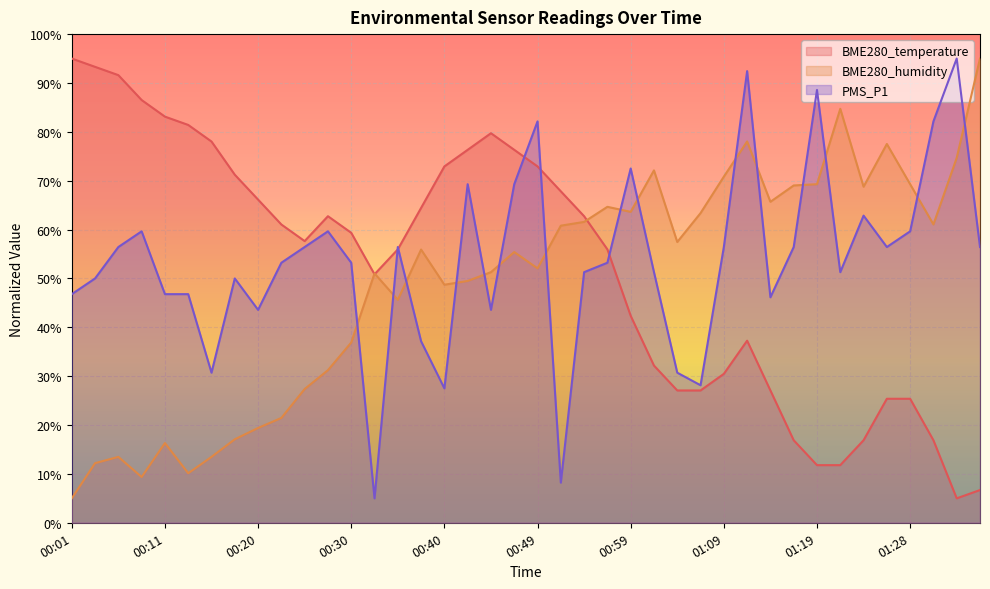

How many interior local peaks does the BME280_temperature series have?

3